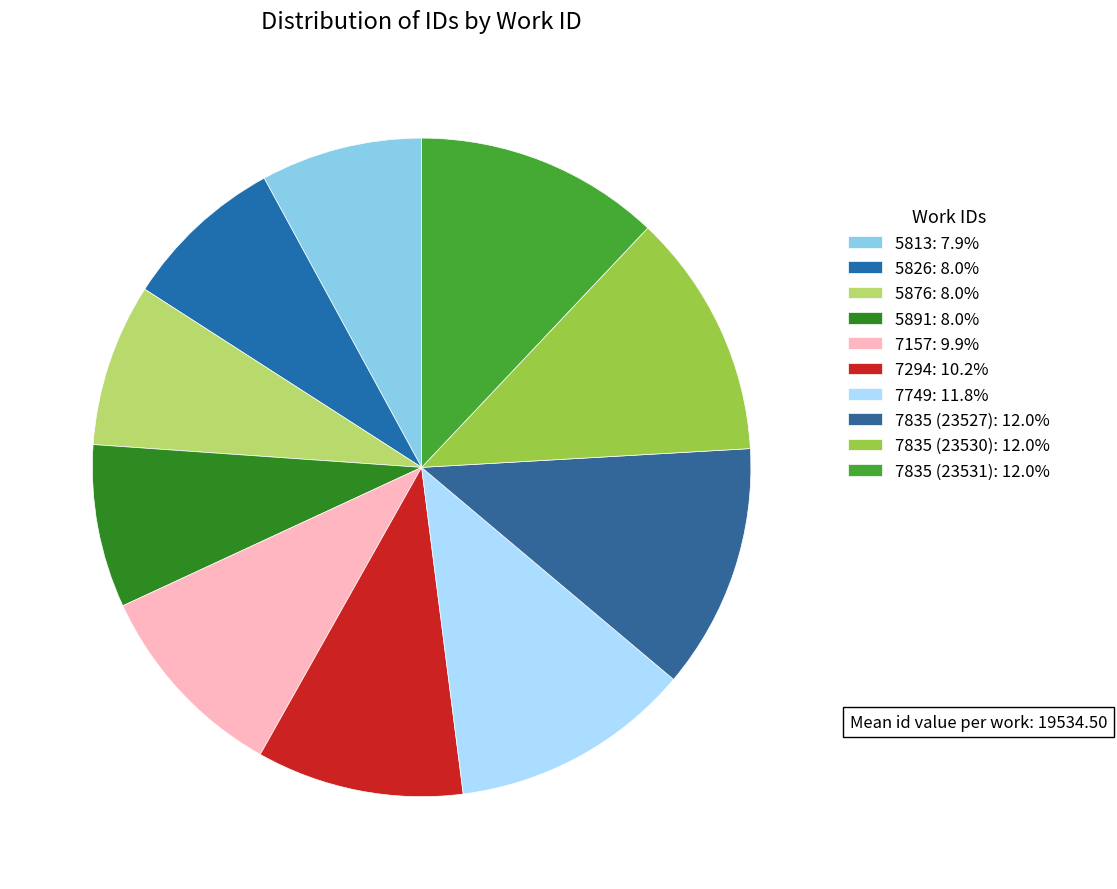

Combined, do 5813 and 7835 (23531) account for over 50%?

No